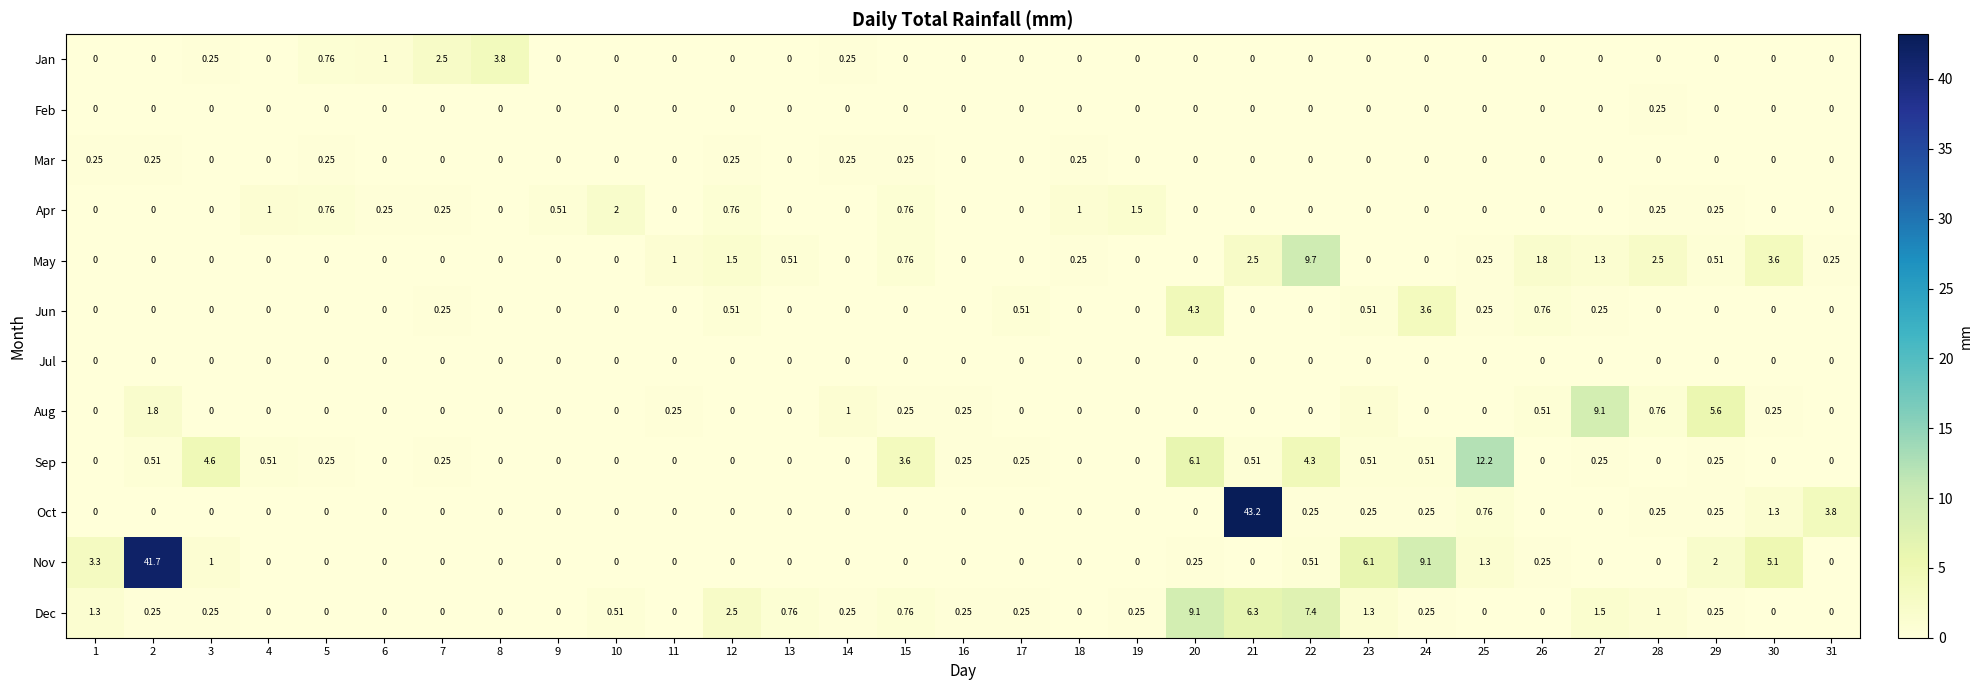

Which series changed the most between 9 and 23?

Nov